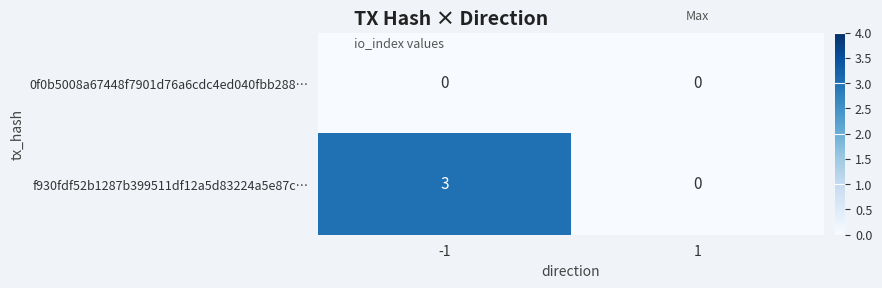

At which category is the sum across all series the highest?

-1